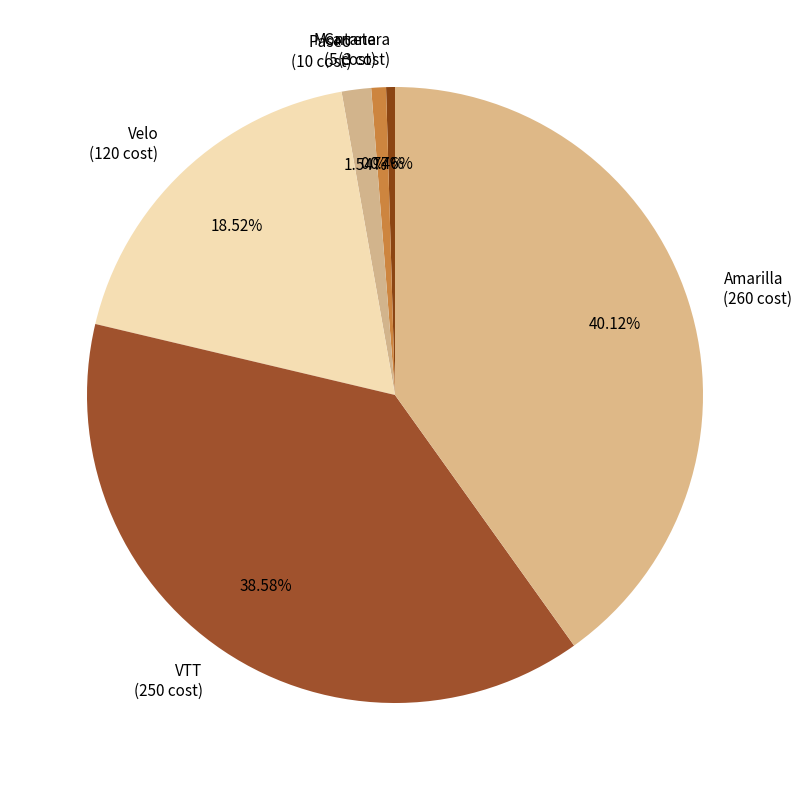

How much of the chart is everything except Montana?

99.2%